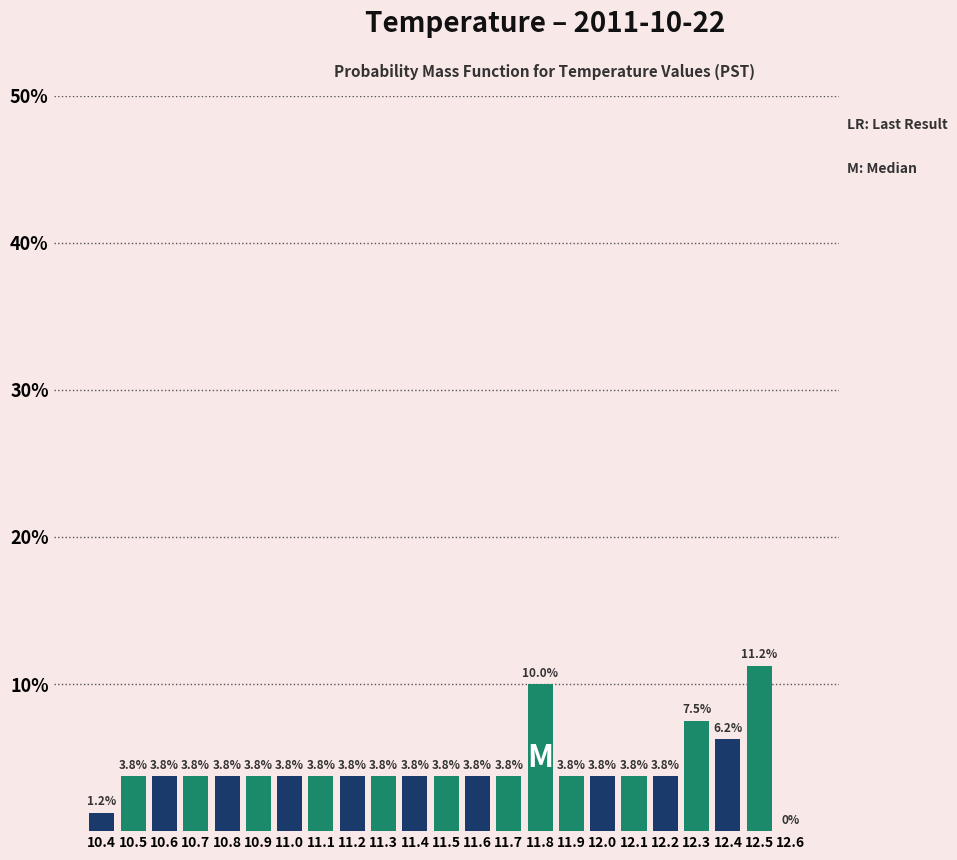

Which range on the x-axis has the tallest bar?

12.45 to 12.55